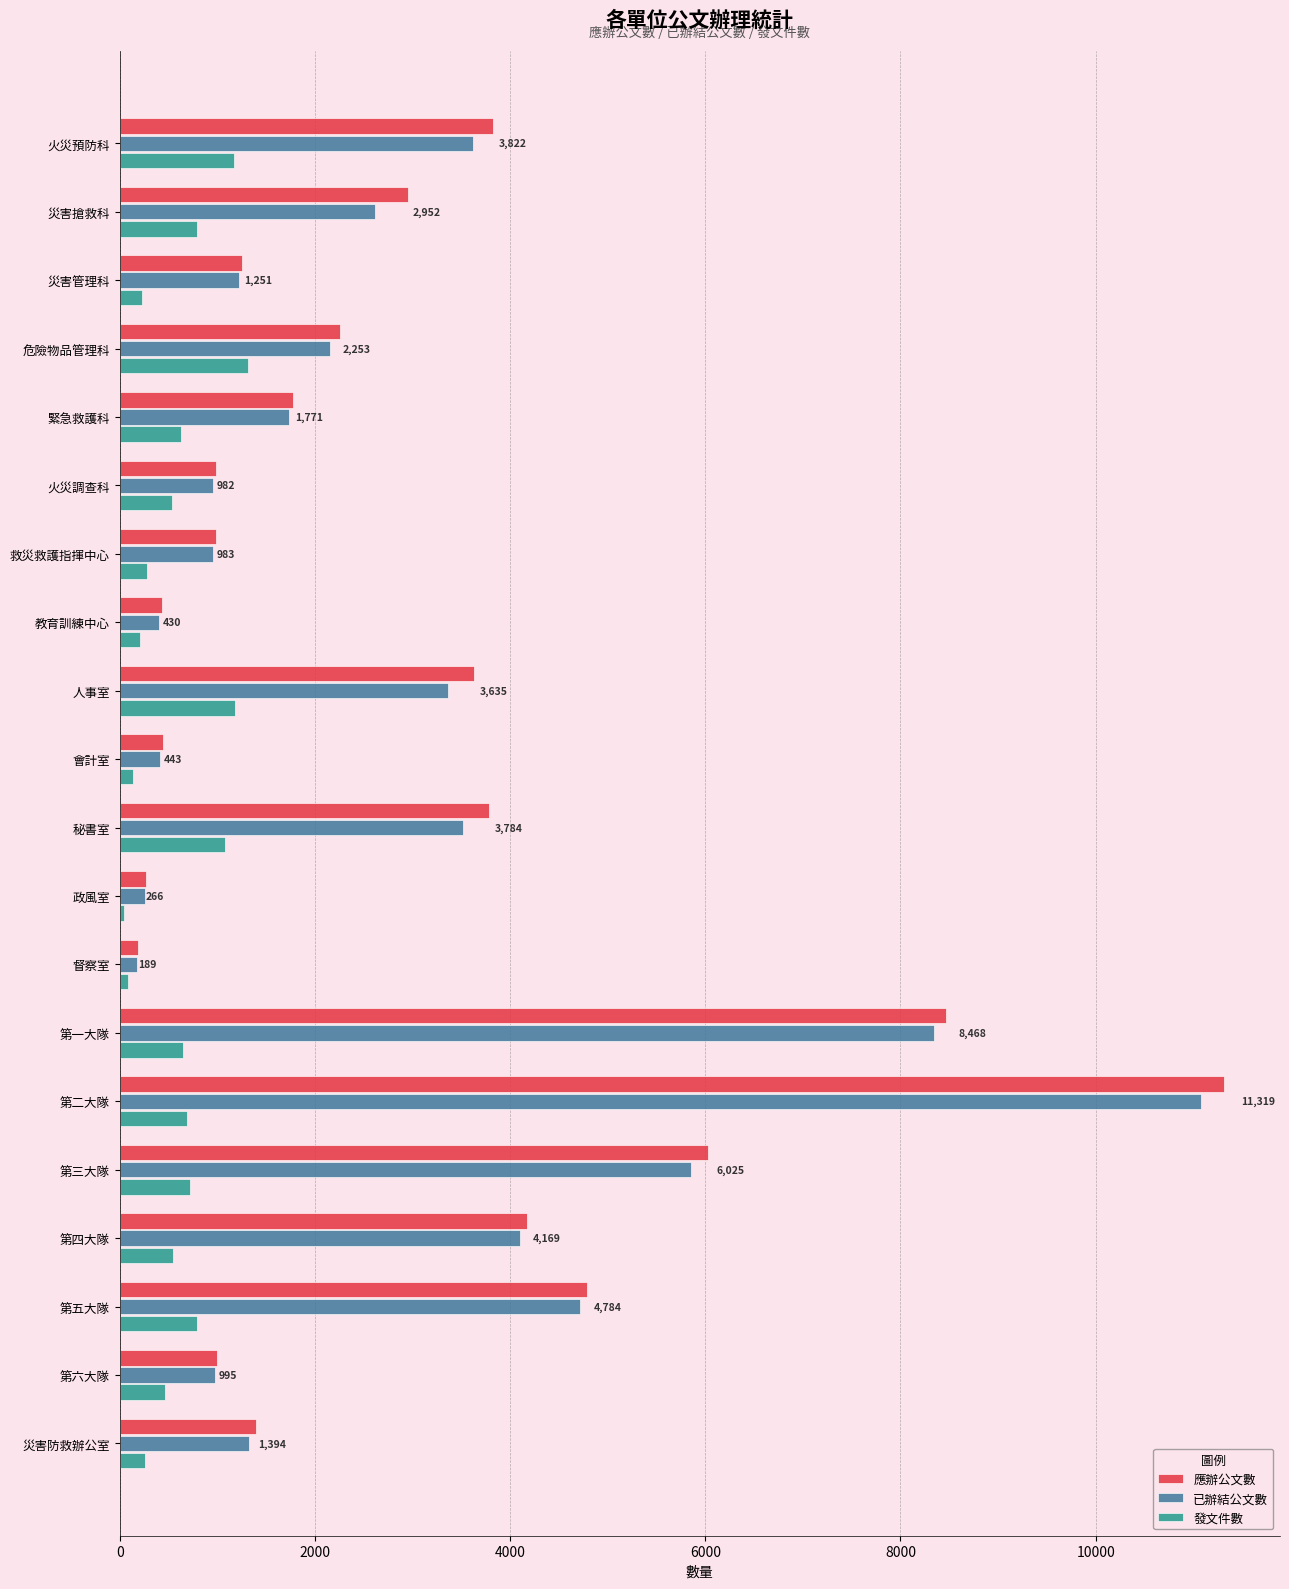

True or false: 應辦公文數 has a value of 3555 at 第一大隊.

False